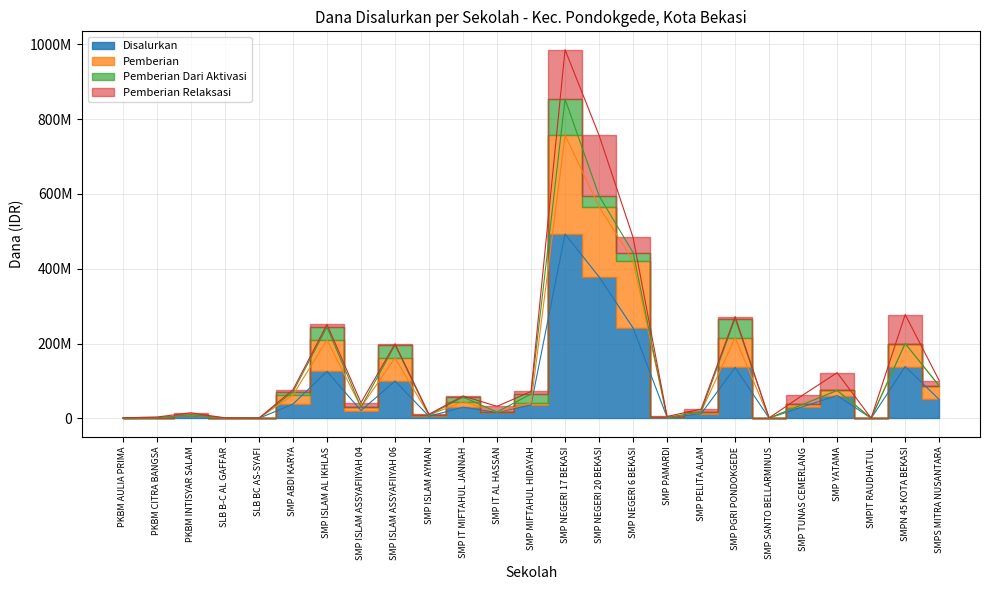

What position from the left is SMP ISLAM AYMAN?

10